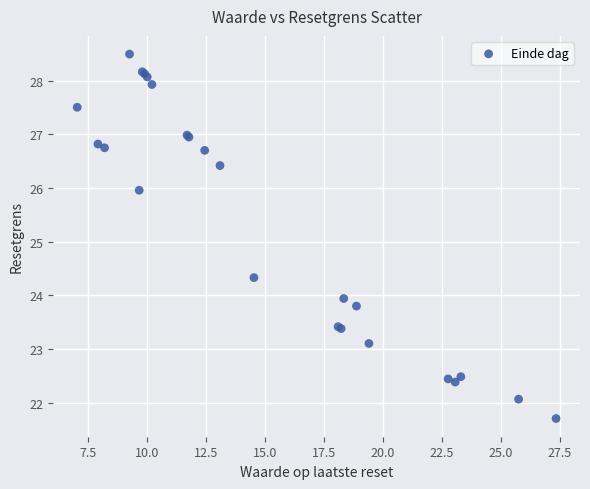

What Y value in the scatter plot is closest to 25?

24.3